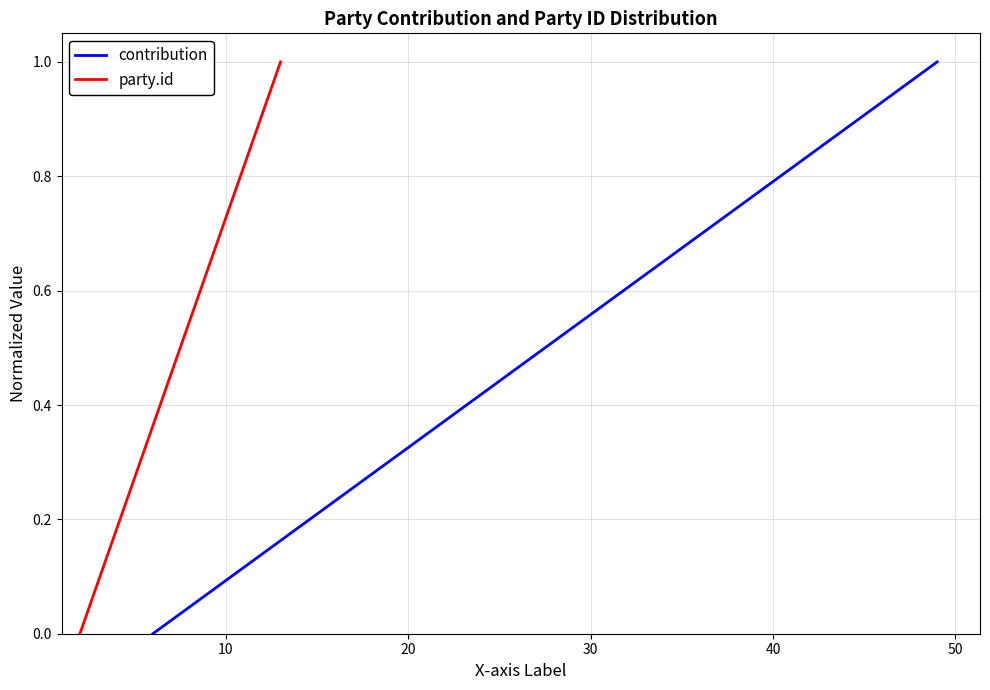

What are all the series names shown in the legend?

contribution, party.id